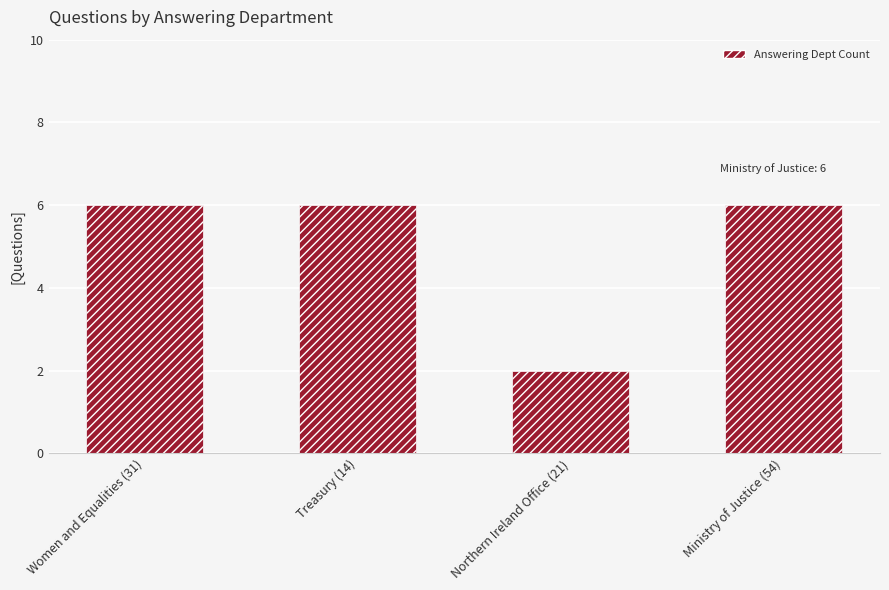

Reading right to left, transcribe all the data shown in this chart.

Ministry of Justice (54)=6	Northern Ireland Office (21)=2	Treasury (14)=6	Women and Equalities (31)=6